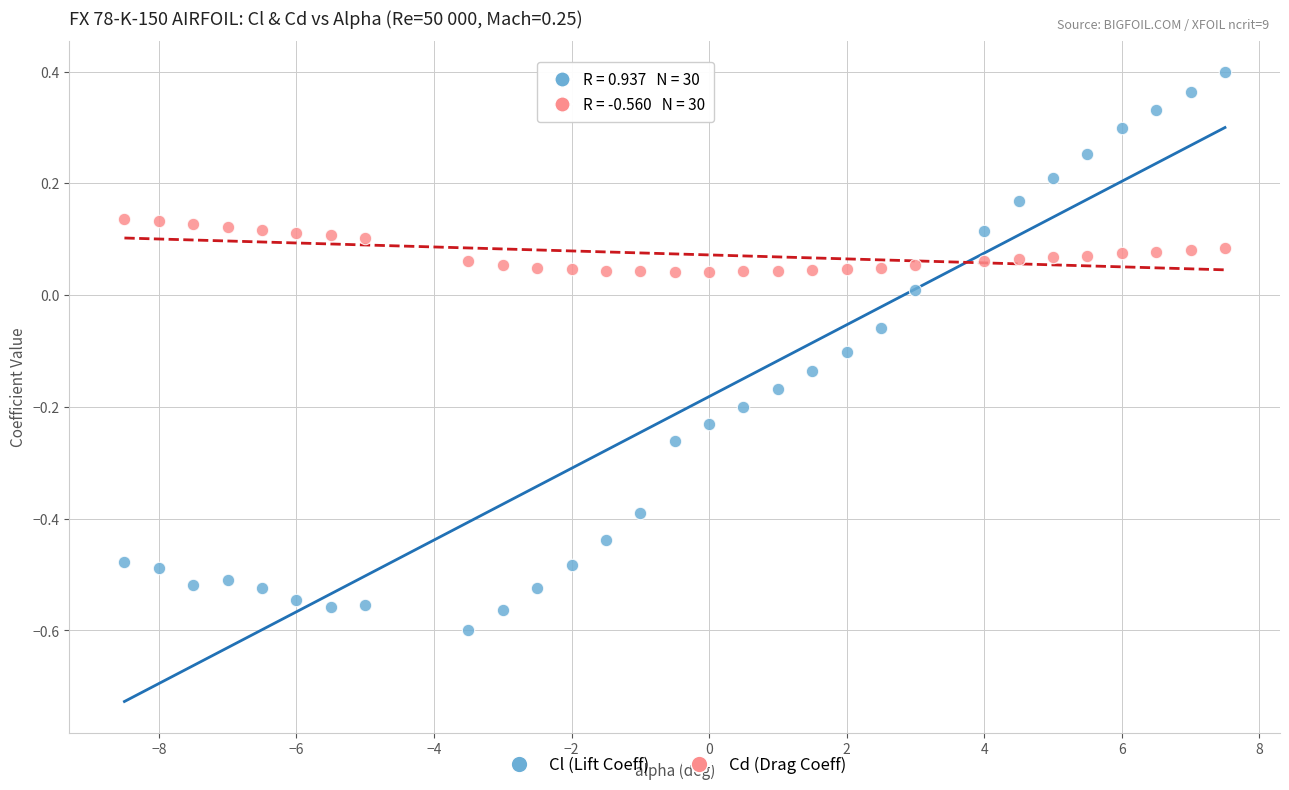

Which series reaches the minimum Y coordinate?

Cl (Lift Coeff)